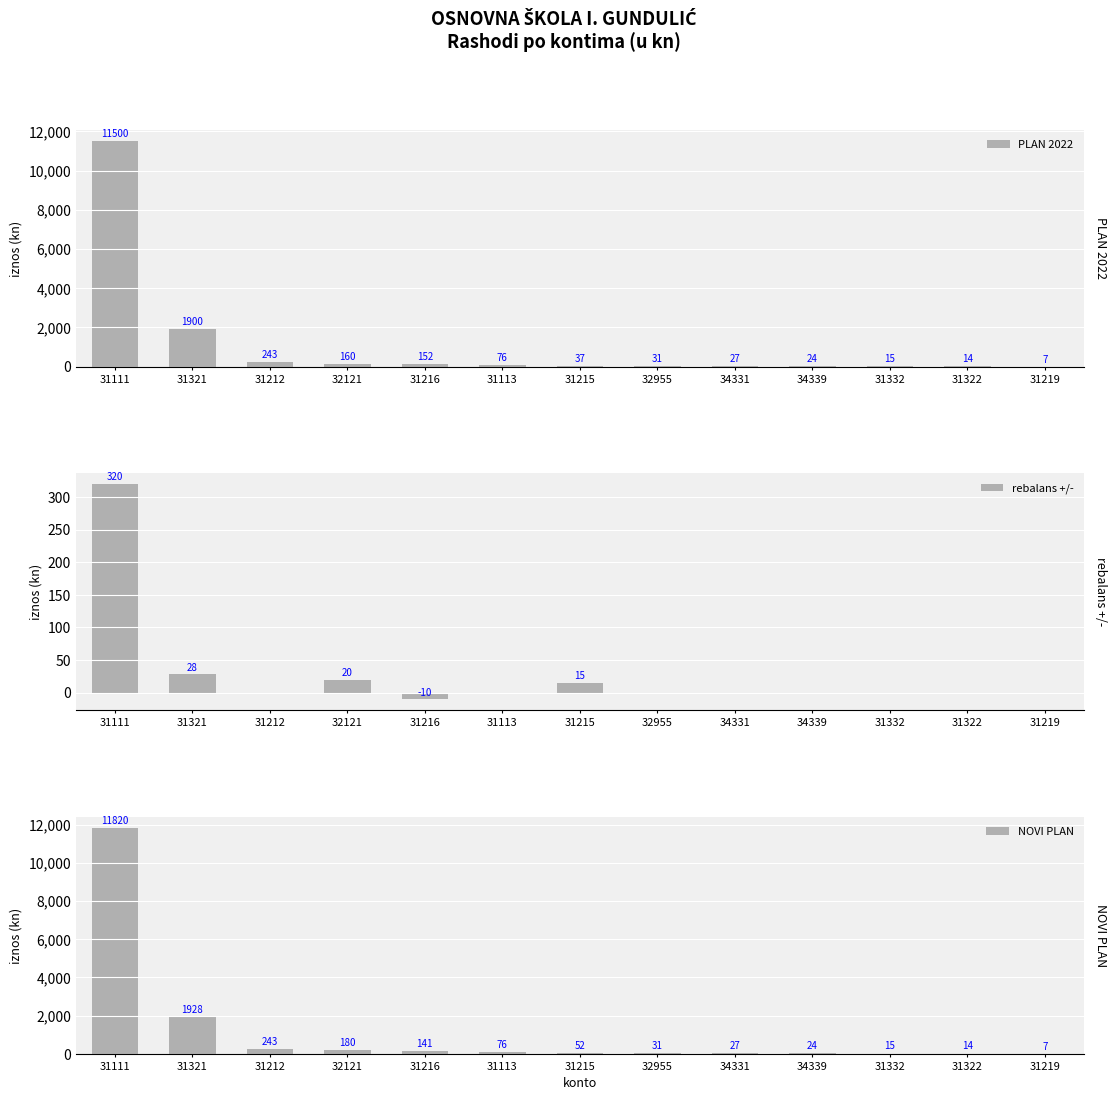

Which series changed the most between 31212 and 31113?

PLAN 2022